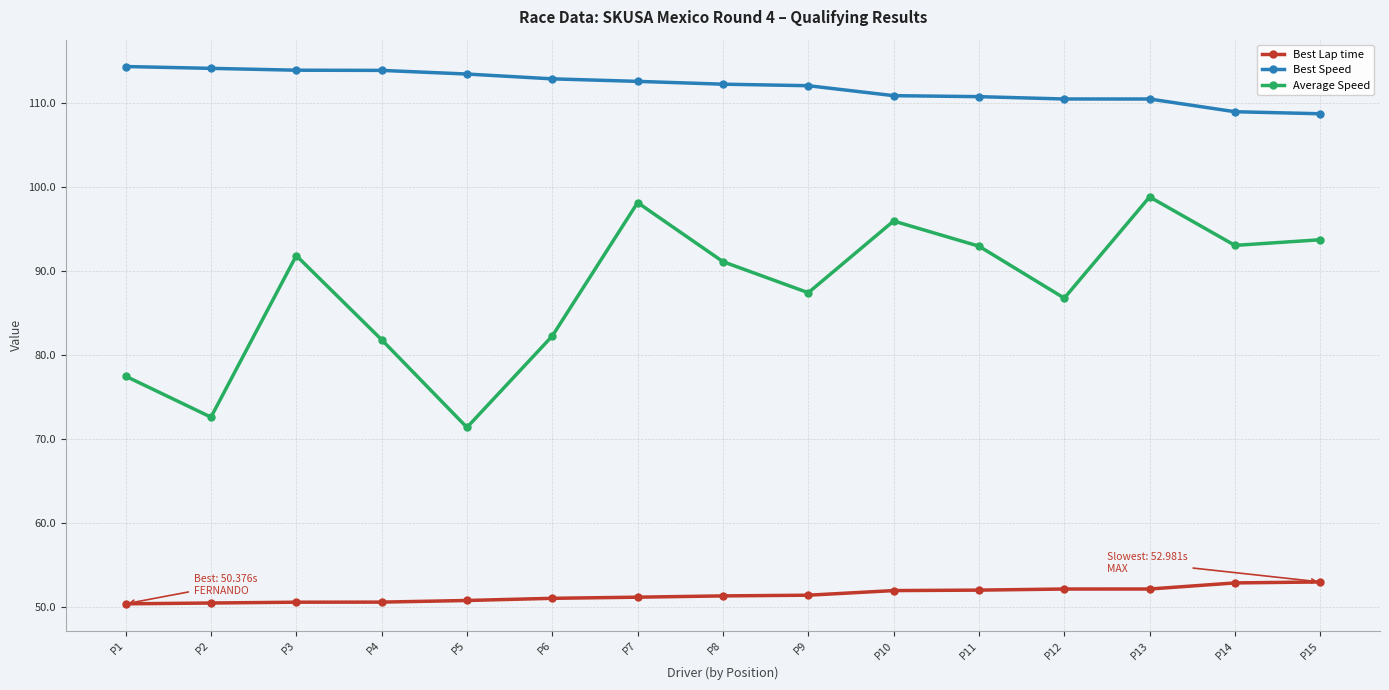

Which series changed the most between P8 and P12?

Average Speed